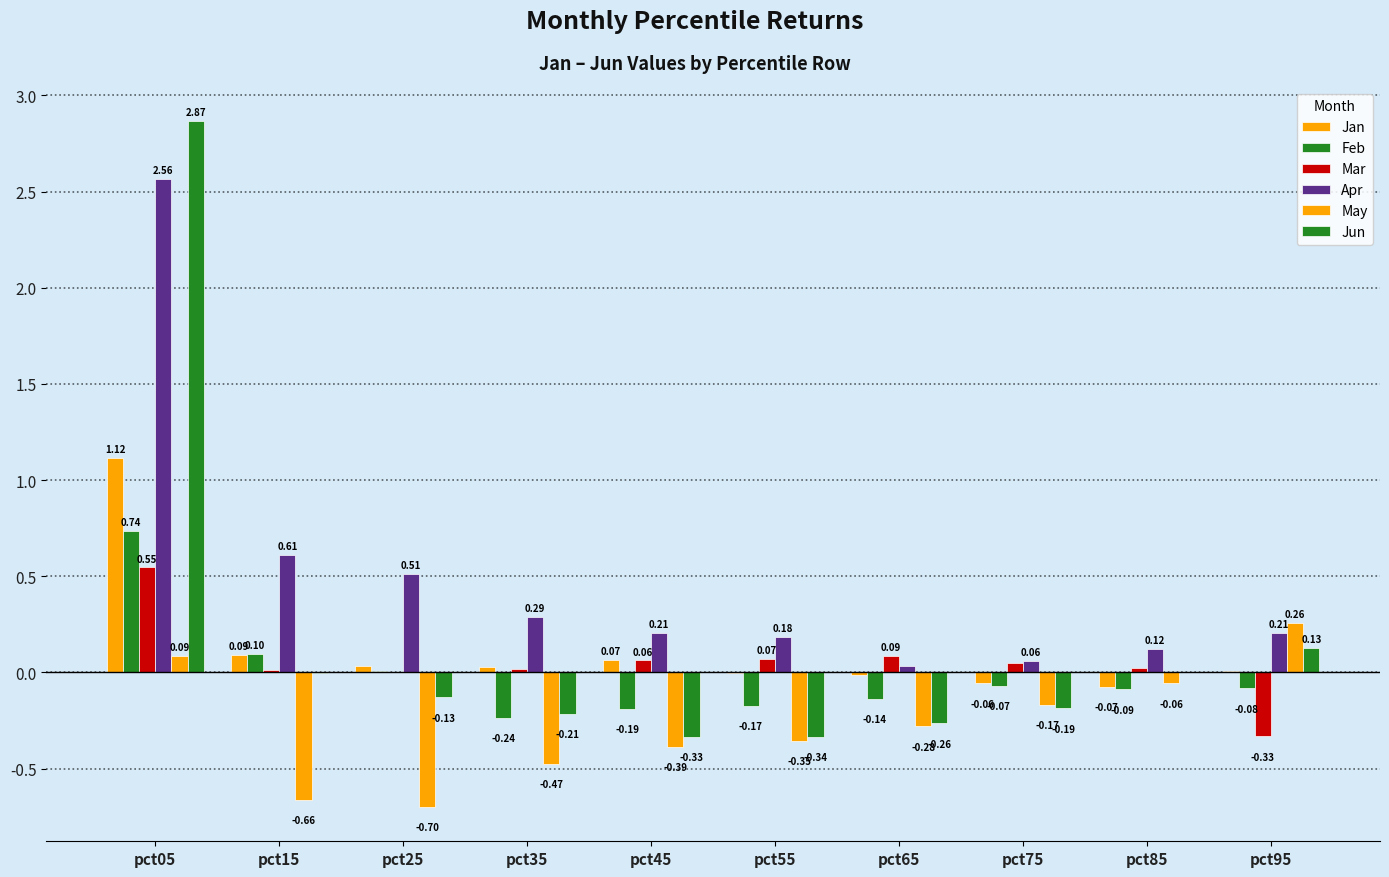

Reading left to right, extract all data points from this chart.

Jan: pct05=1.1	pct15=0.1	pct25=0.0	pct35=0.0	pct45=0.1	pct55=-0.0	pct65=-0.0	pct75=-0.1	pct85=-0.1	pct95=0.0
Feb: pct05=0.7	pct15=0.1	pct25=0.0	pct35=-0.2	pct45=-0.2	pct55=-0.2	pct65=-0.1	pct75=-0.1	pct85=-0.1	pct95=-0.1
Mar: pct05=0.5	pct15=0.0	pct25=0.0	pct35=0.0	pct45=0.1	pct55=0.1	pct65=0.1	pct75=0.0	pct85=0.0	pct95=-0.3
Apr: pct05=2.6	pct15=0.6	pct25=0.5	pct35=0.3	pct45=0.2	pct55=0.2	pct65=0.0	pct75=0.1	pct85=0.1	pct95=0.2
May: pct05=0.1	pct15=-0.7	pct25=-0.7	pct35=-0.5	pct45=-0.4	pct55=-0.4	pct65=-0.3	pct75=-0.2	pct85=-0.1	pct95=0.3
Jun: pct05=2.9	pct15=-0.0	pct25=-0.1	pct35=-0.2	pct45=-0.3	pct55=-0.3	pct65=-0.3	pct75=-0.2	pct85=0.0	pct95=0.1